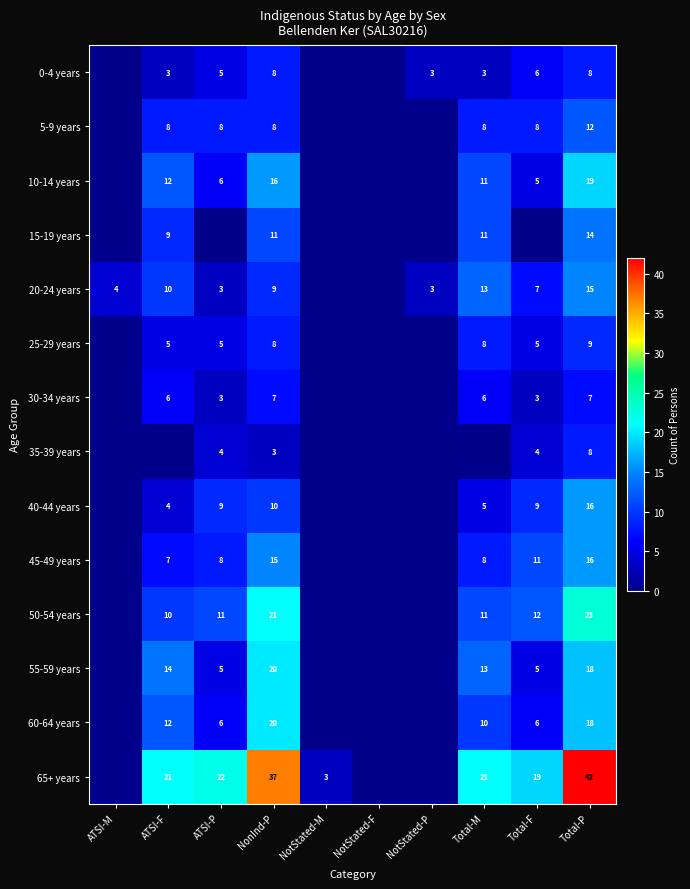

What is the total value across all series at ATSI-M?

4